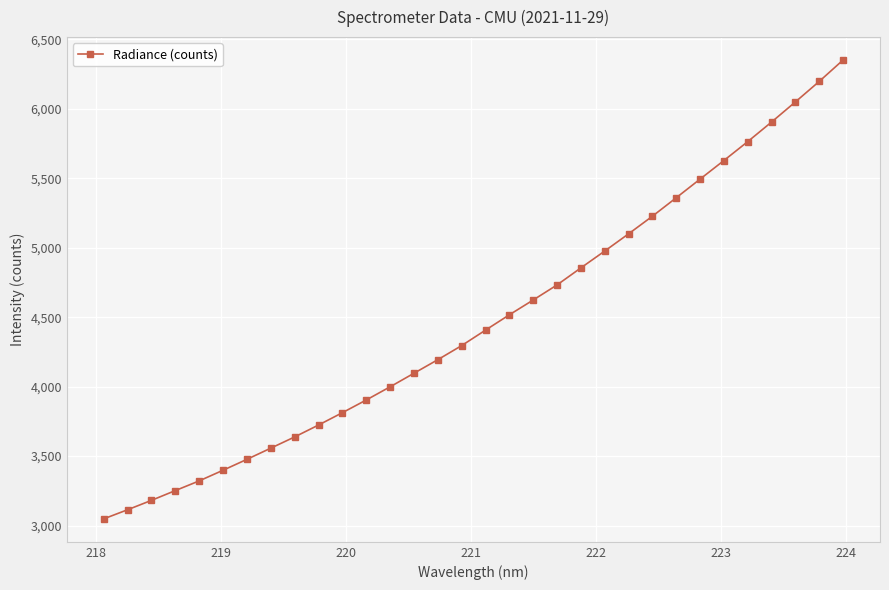

What is the minimum value shown in the chart?

3048.2